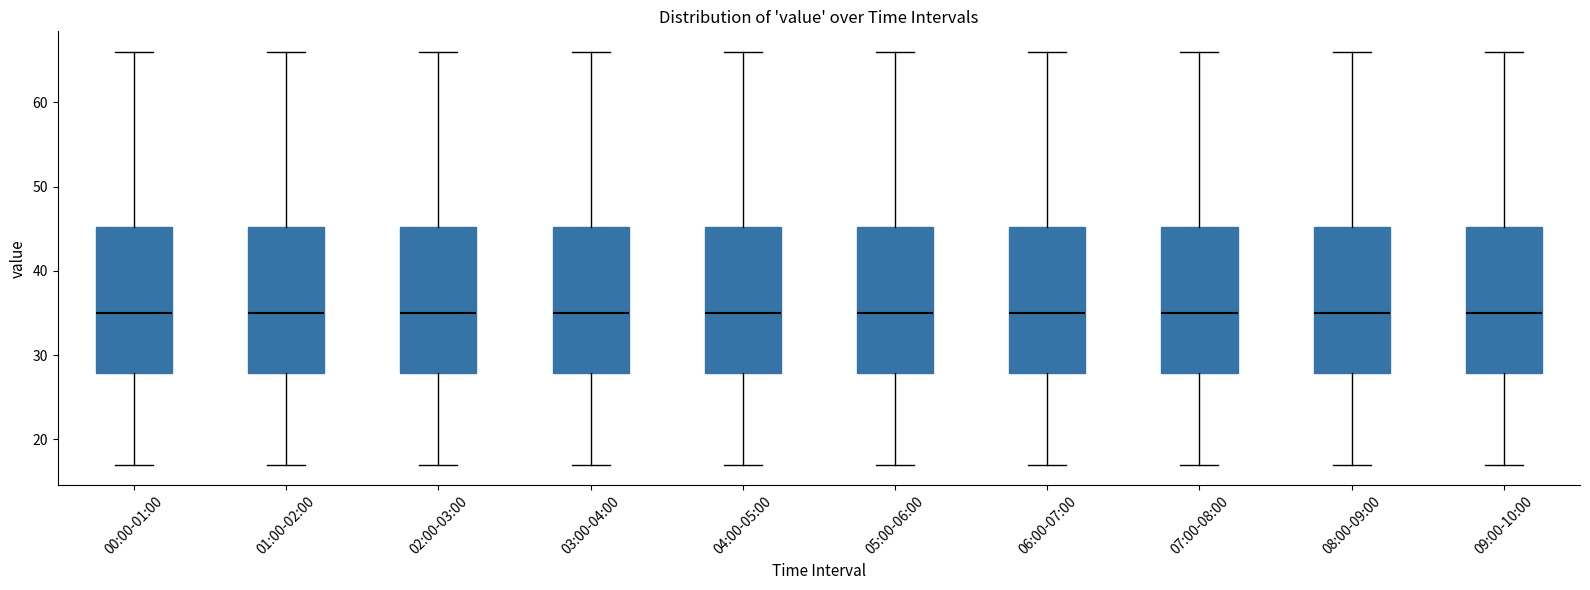

Reading left to right, transcribe this box plot: for each box, give where its median line is, the range the box spans, and where its two whiskers end, as read against the y-axis. The values are not printed on the chart, so give them approximately, as read against the axis.

00:00-01:00: median 35, box 28 to 45, whiskers 17 to 66
01:00-02:00: median 35, box 28 to 45, whiskers 17 to 66
02:00-03:00: median 35, box 28 to 45, whiskers 17 to 66
03:00-04:00: median 35, box 28 to 45, whiskers 17 to 66
04:00-05:00: median 35, box 28 to 45, whiskers 17 to 66
05:00-06:00: median 35, box 28 to 45, whiskers 17 to 66
06:00-07:00: median 35, box 28 to 45, whiskers 17 to 66
07:00-08:00: median 35, box 28 to 45, whiskers 17 to 66
08:00-09:00: median 35, box 28 to 45, whiskers 17 to 66
09:00-10:00: median 35, box 28 to 45, whiskers 17 to 66